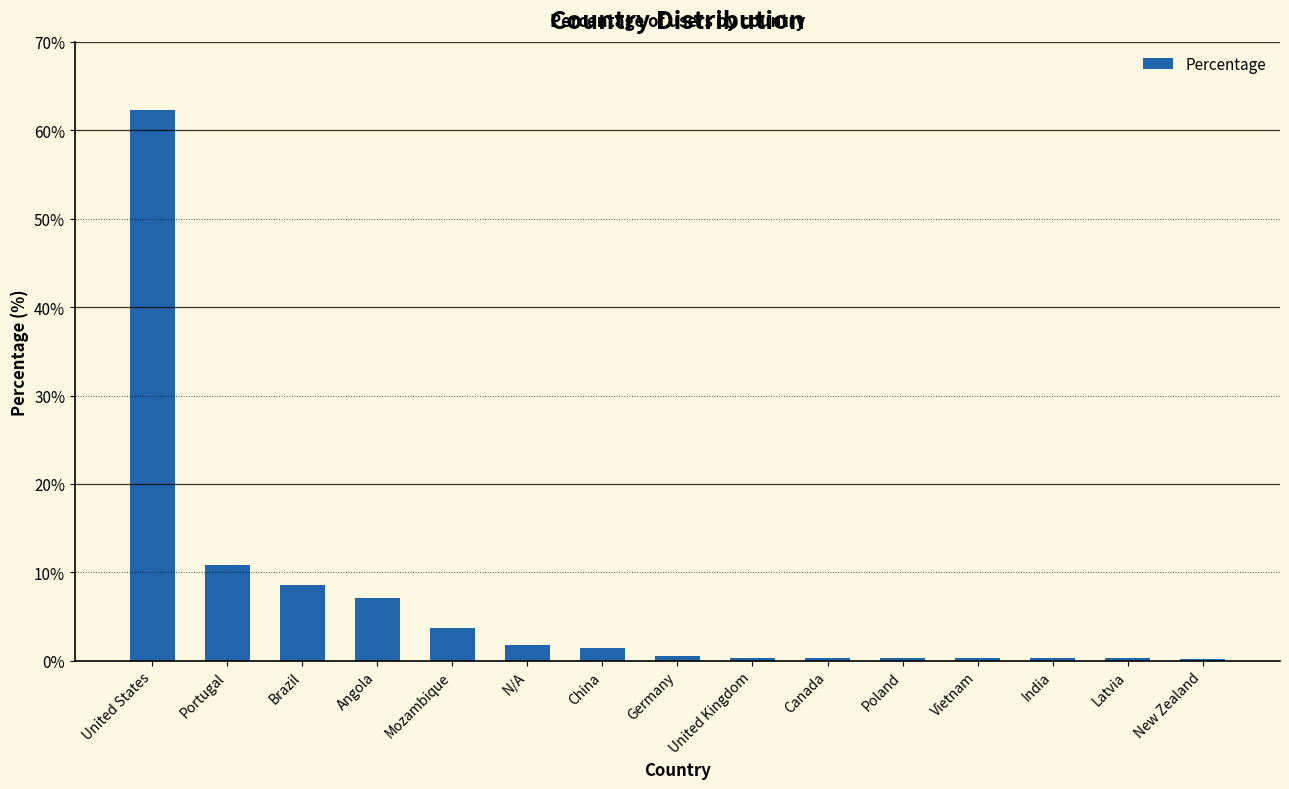

What is the difference between the second highest and minimum values?

10.6